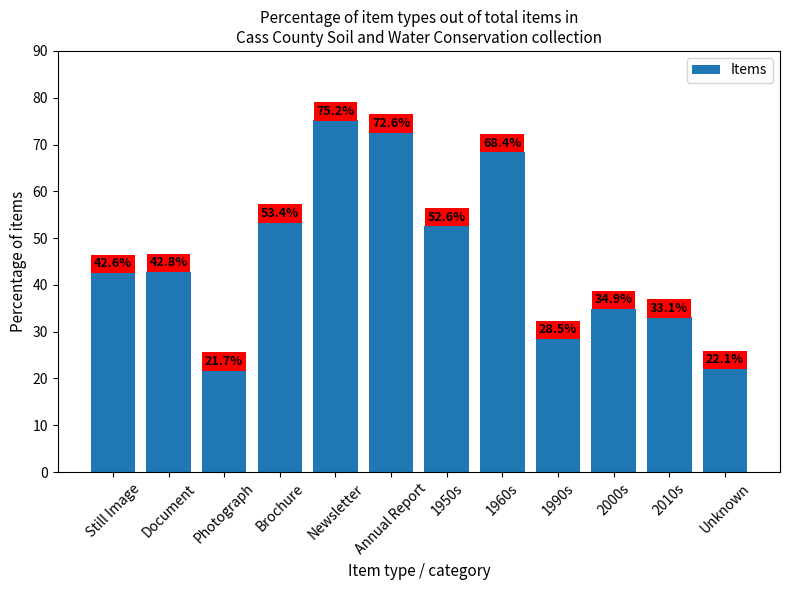

The value at 1950s is 52.6. True or false?

True